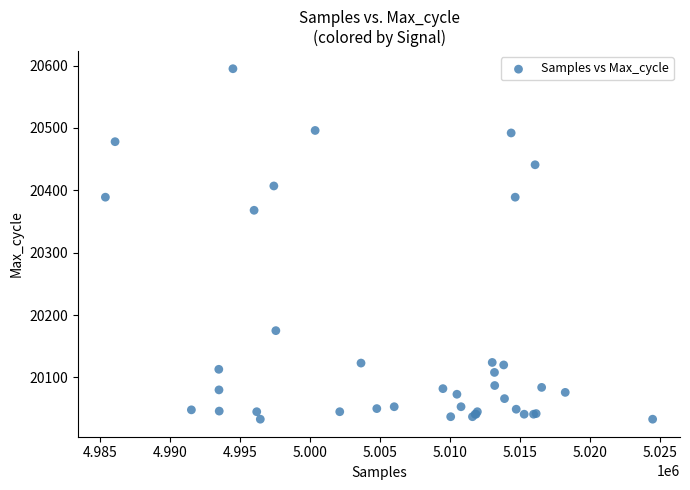

What Y value in the scatter plot is closest to 20314?

20368